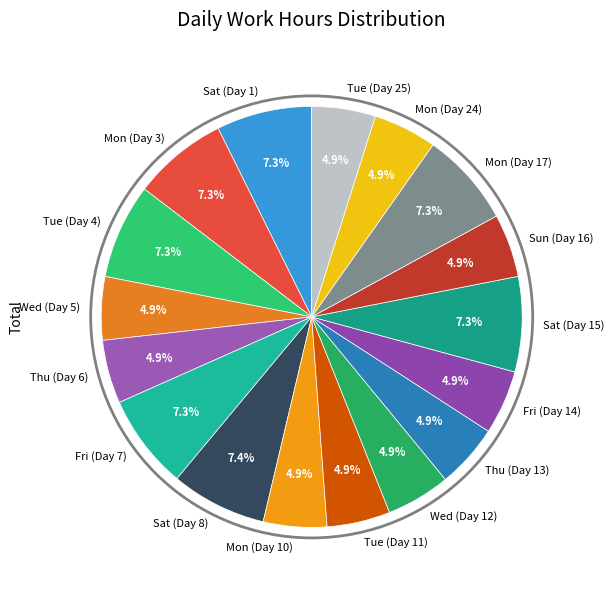

What is the ratio of the value at Tue (Day 25) to the value at Mon (Day 24)?

1.0